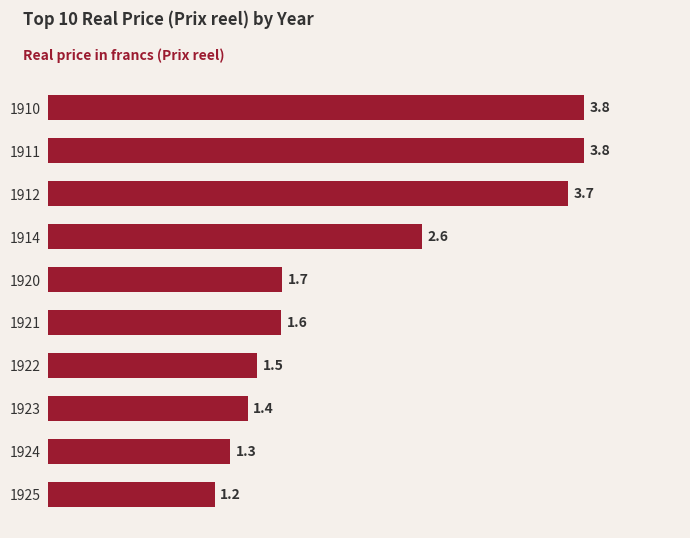

What is the average value?

2.3